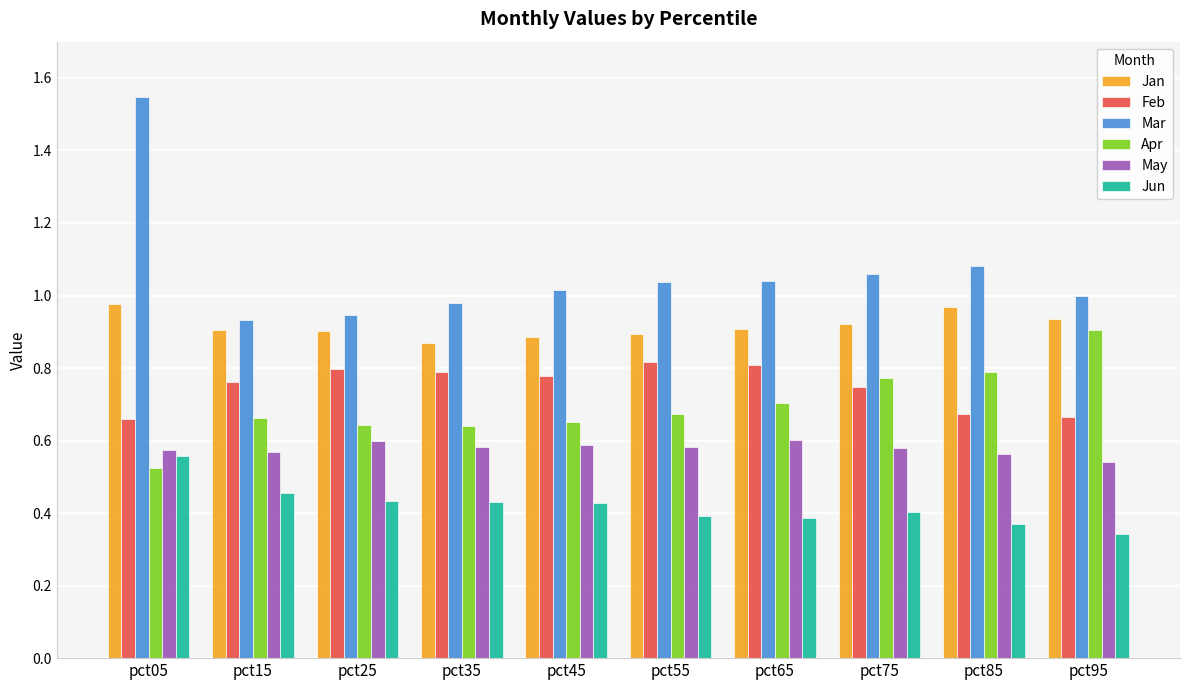

Is the value of Feb at pct45 greater than the value of May at pct35?

Yes